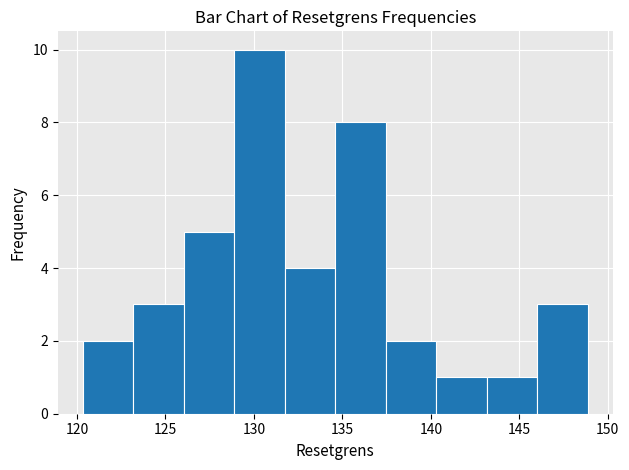

Reading left to right, transcribe this chart: for each bar, give the range it covers on the x-axis and its height. Neither the bar edges nor the heights are printed on the chart, so give them approximately, as read against the axes.

120.5 to 123.0: 2
123.0 to 126.0: 3
126.0 to 129.0: 5
129.0 to 131.5: 10
131.5 to 134.5: 4
134.5 to 137.5: 8
137.5 to 140.5: 2
140.5 to 143.0: 1
143.0 to 146.0: 1
146.0 to 149.0: 3